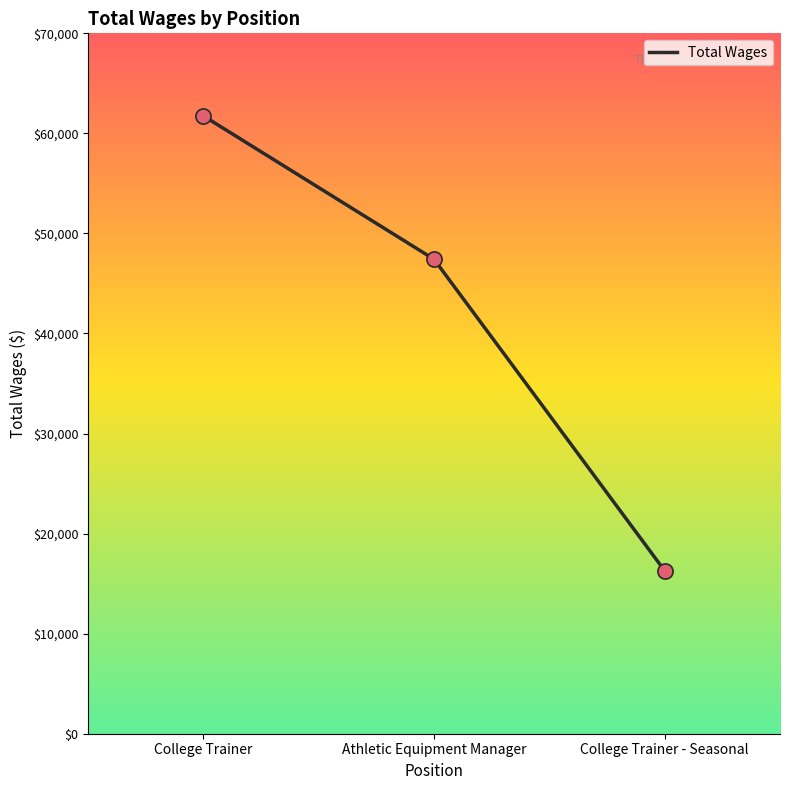

Approximately how many times larger is the value at College Trainer compared to Athletic Equipment Manager?

1.3